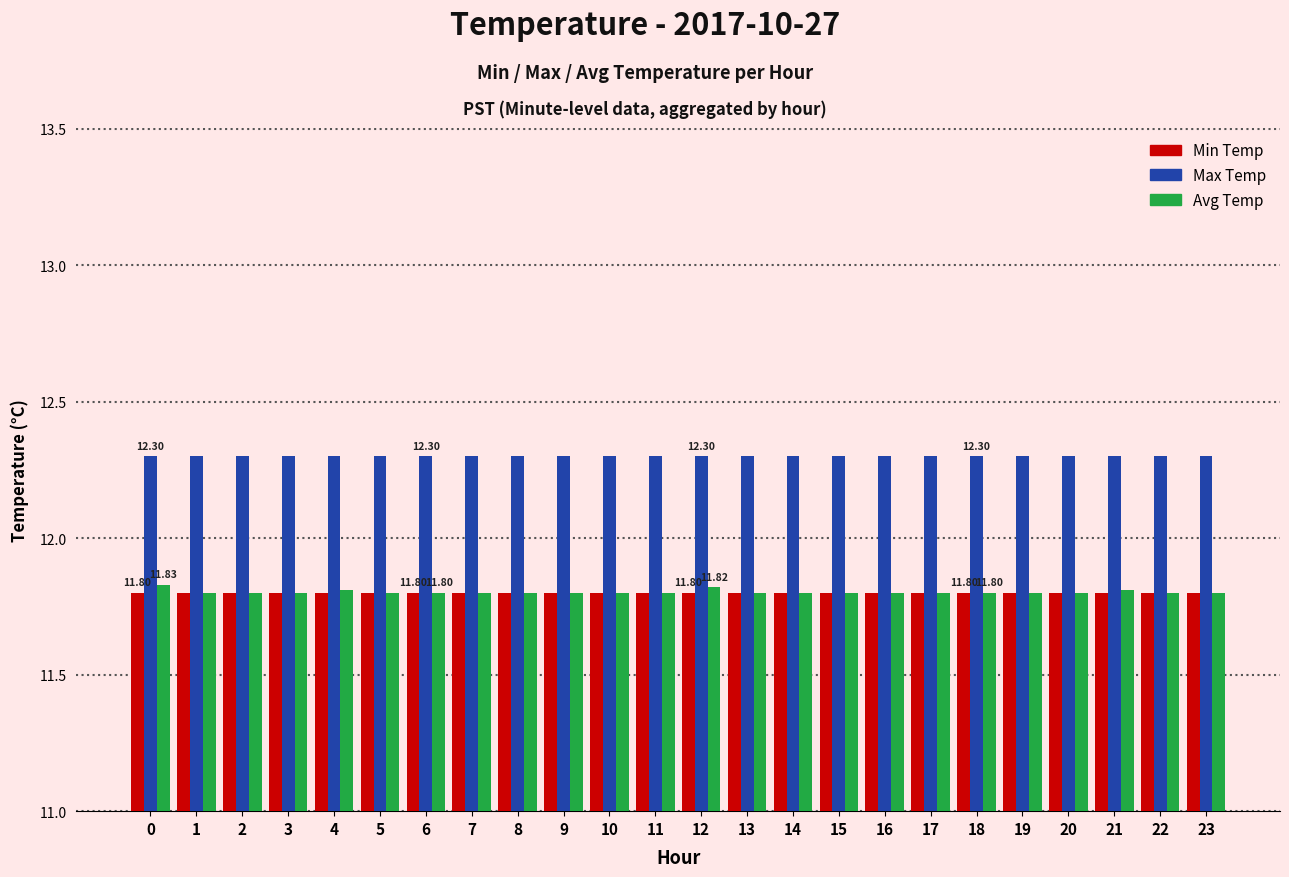

What is the spread (max minus min) of values at 6?

0.5